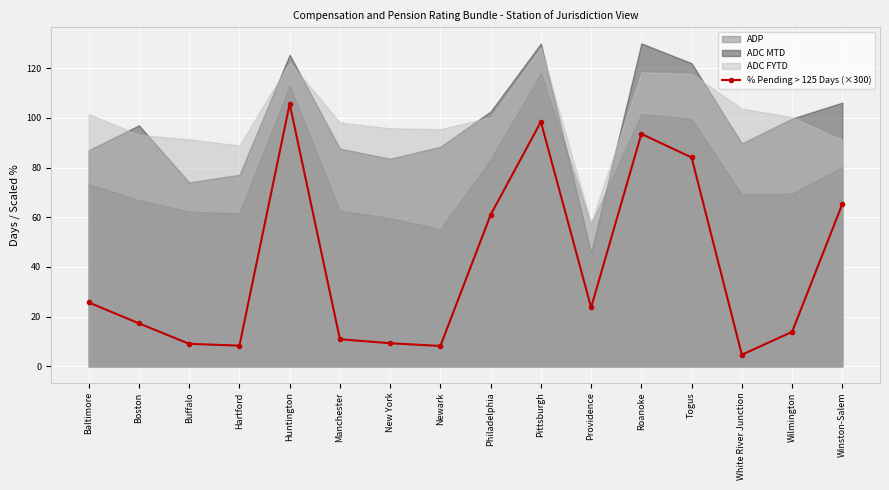

The chart shows a value of 9.1 at Buffalo. True or false?

True